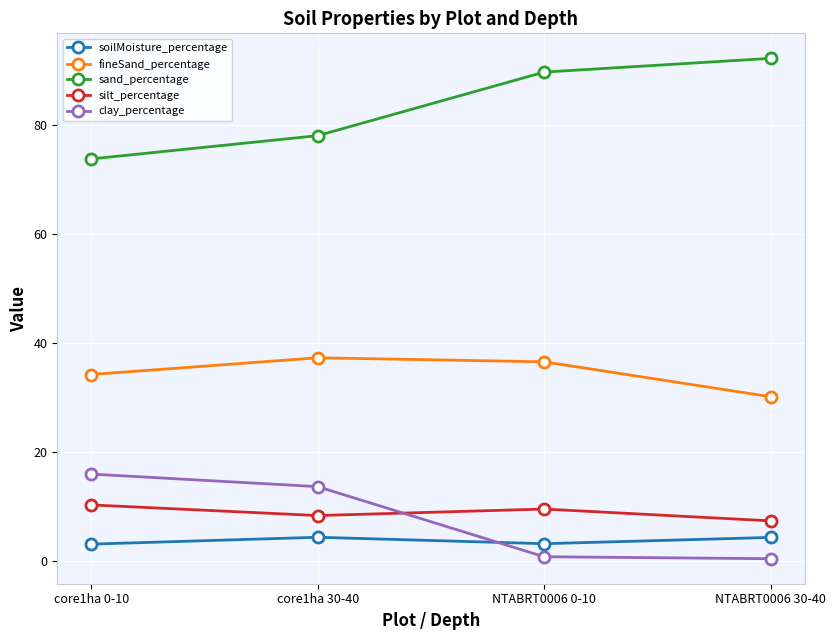

Is this an area chart (filled region under the line)?

No